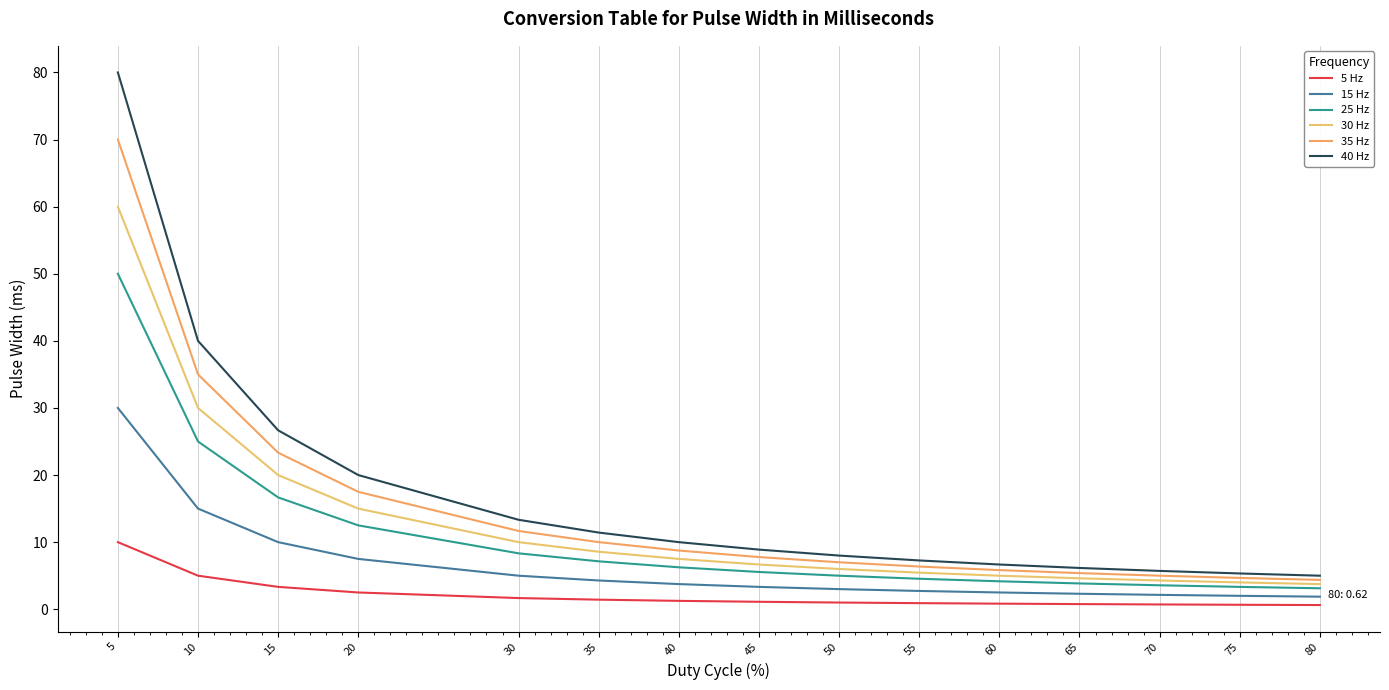

Which series has the largest range (max minus min)?

40 Hz